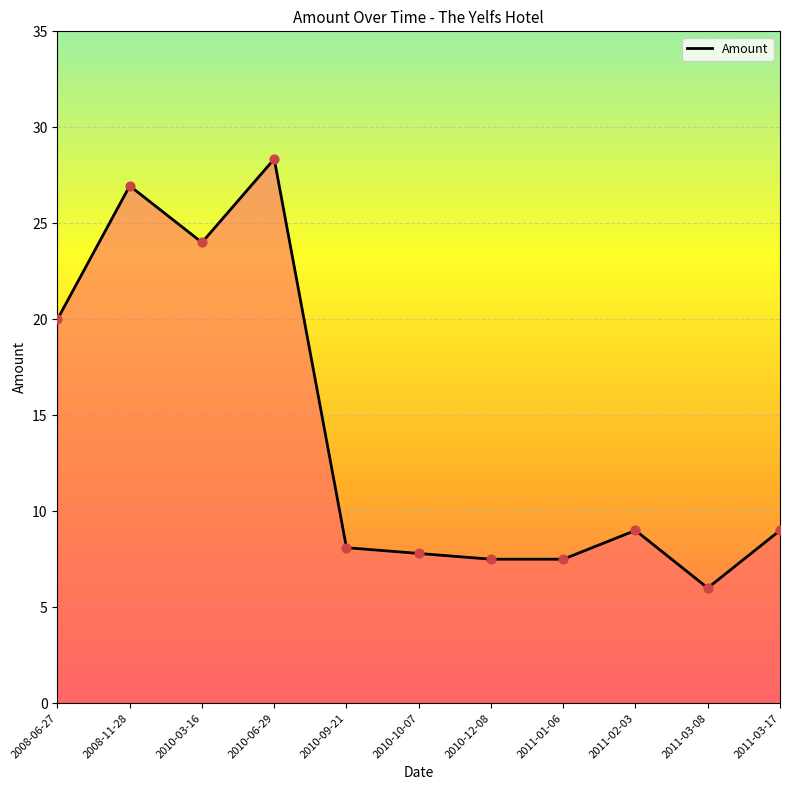

What is the change in value from 2008-06-27 to 2011-01-06?

-12.5